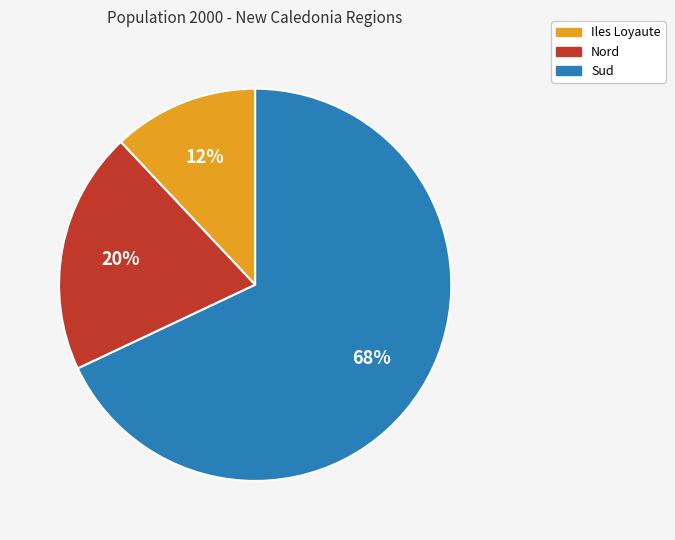

What is the largest slice in the pie chart?

Sud